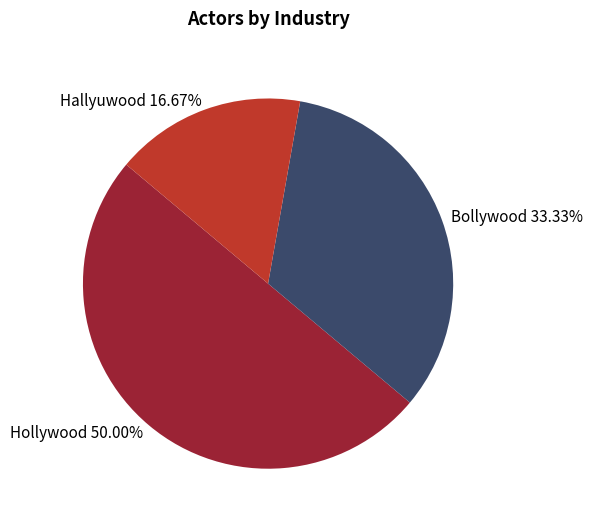

To the nearest percent, what is the combined percentage of Hallyuwood and Hollywood?

67%